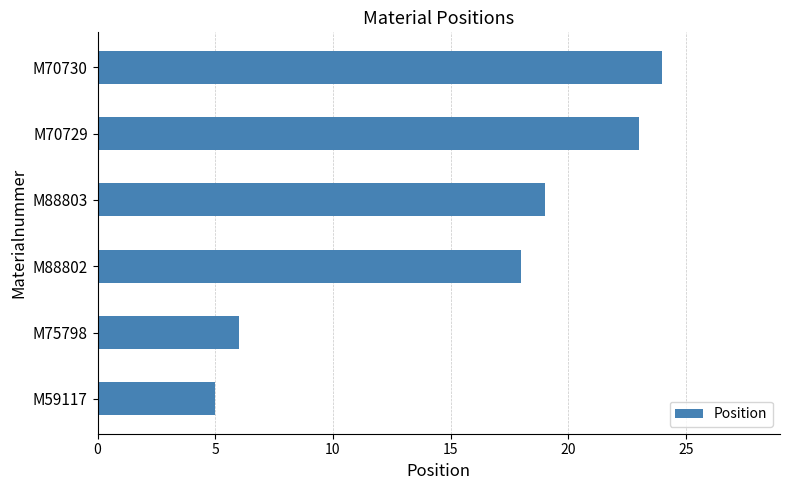

Which label corresponds to the largest value in the chart?

M70730